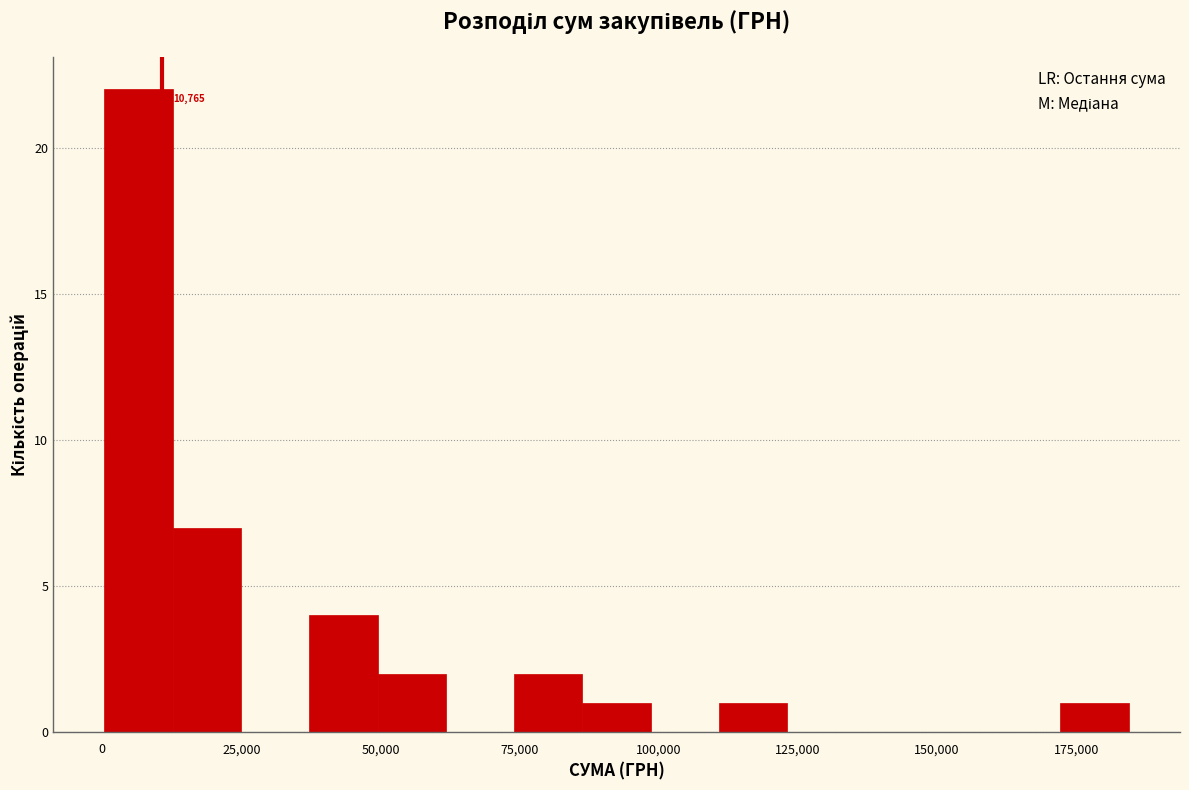

Read against the x-axis, roughly where is the centre of the tallest bar?

5000